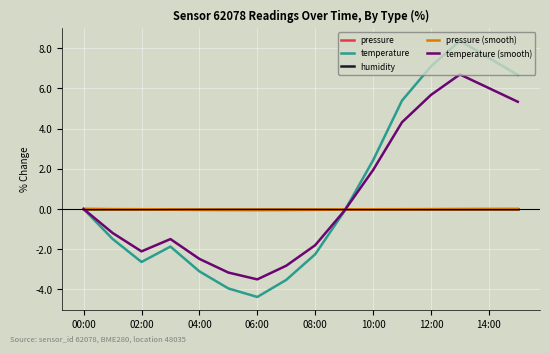

What is the maximum value shown in the chart?

8.4